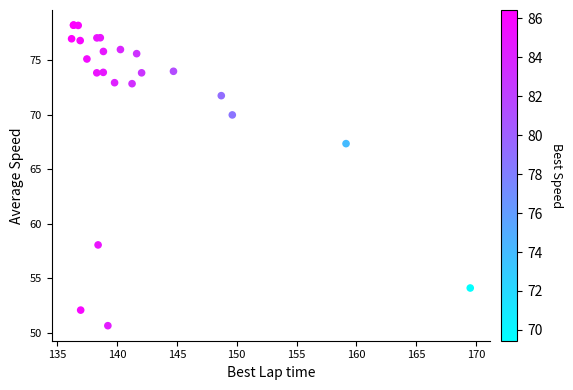

What Y value in the scatter plot is closest to 64?

67.4